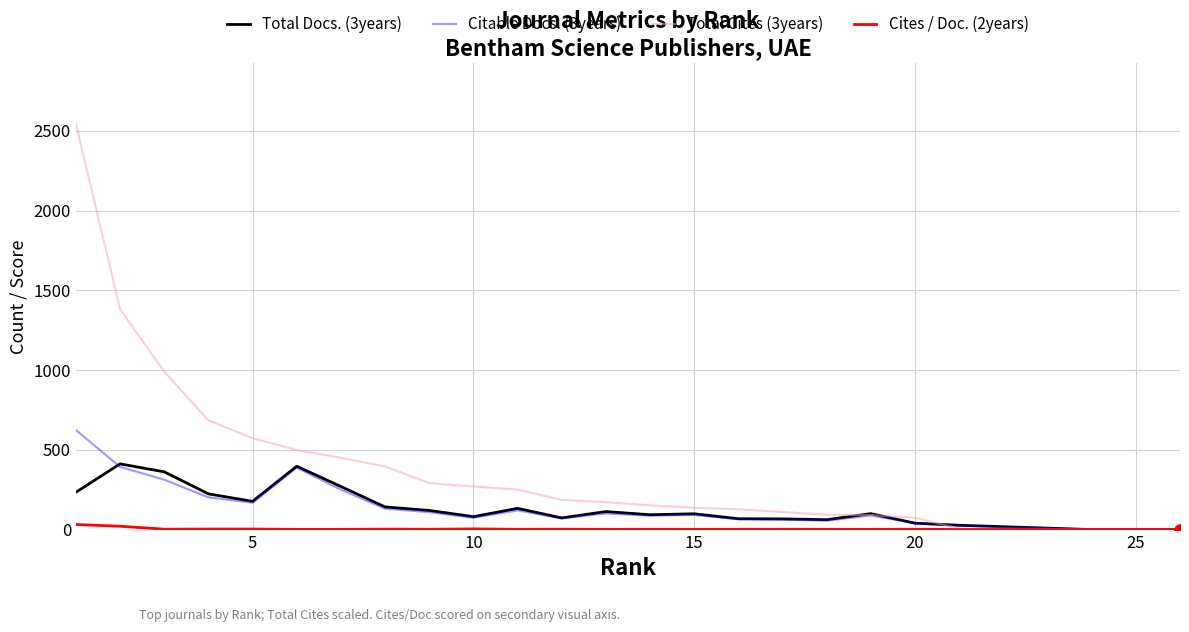

Which series has the widest spread of values?

Total Cites (3years)